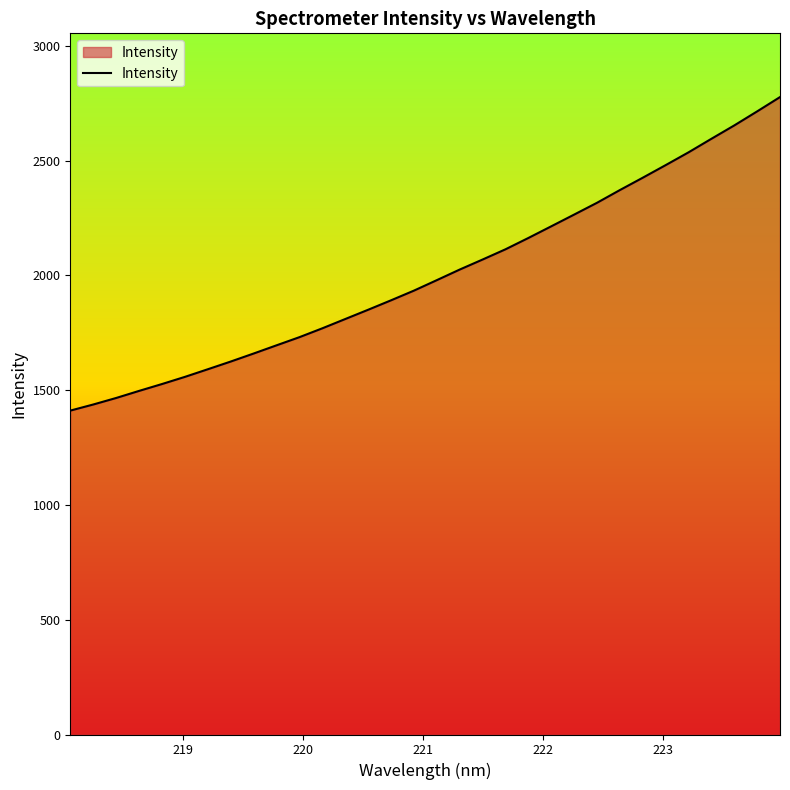

Reading left to right, transcribe all the data shown in this chart.

1411.1	1437.6	1466.1	1496.9	1526.8	1558.0	1591.2	1624.8	1659.8	1695.5	1731.0	1769.6	1810.0	1850.4	1891.6	1933.8	1979.5	2025.6	2069.3	2113.8	2163.2	2214.0	2265.1	2316.5	2372.0	2425.8	2480.6	2536.3	2595.3	2653.5	2714.6	2777.0